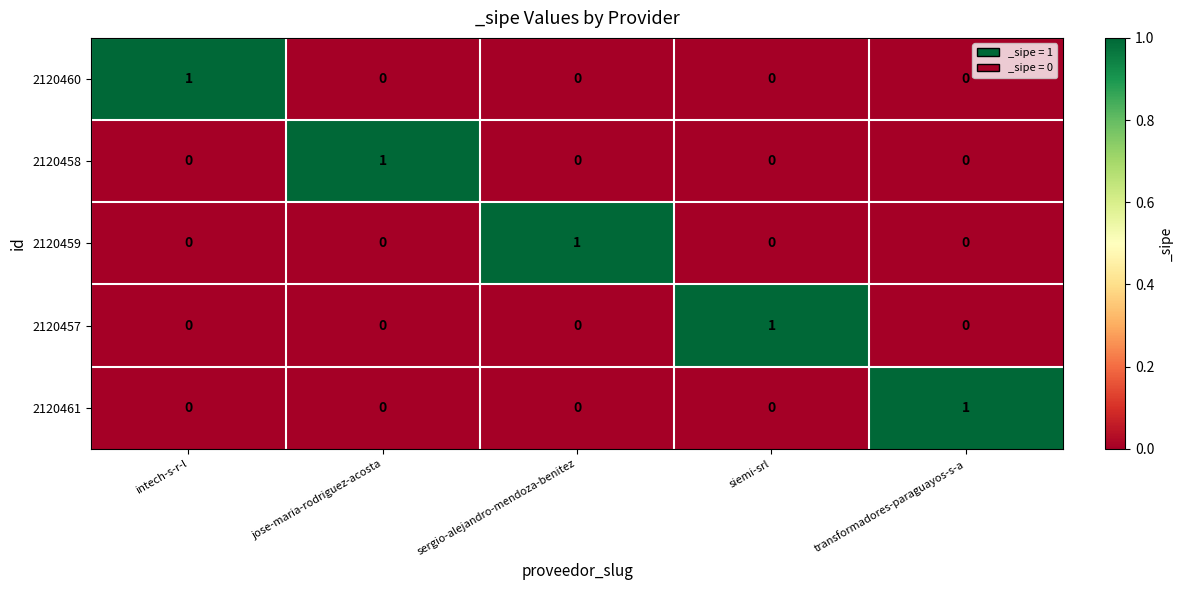

How many 2120458 values are between 0 and 1?

5